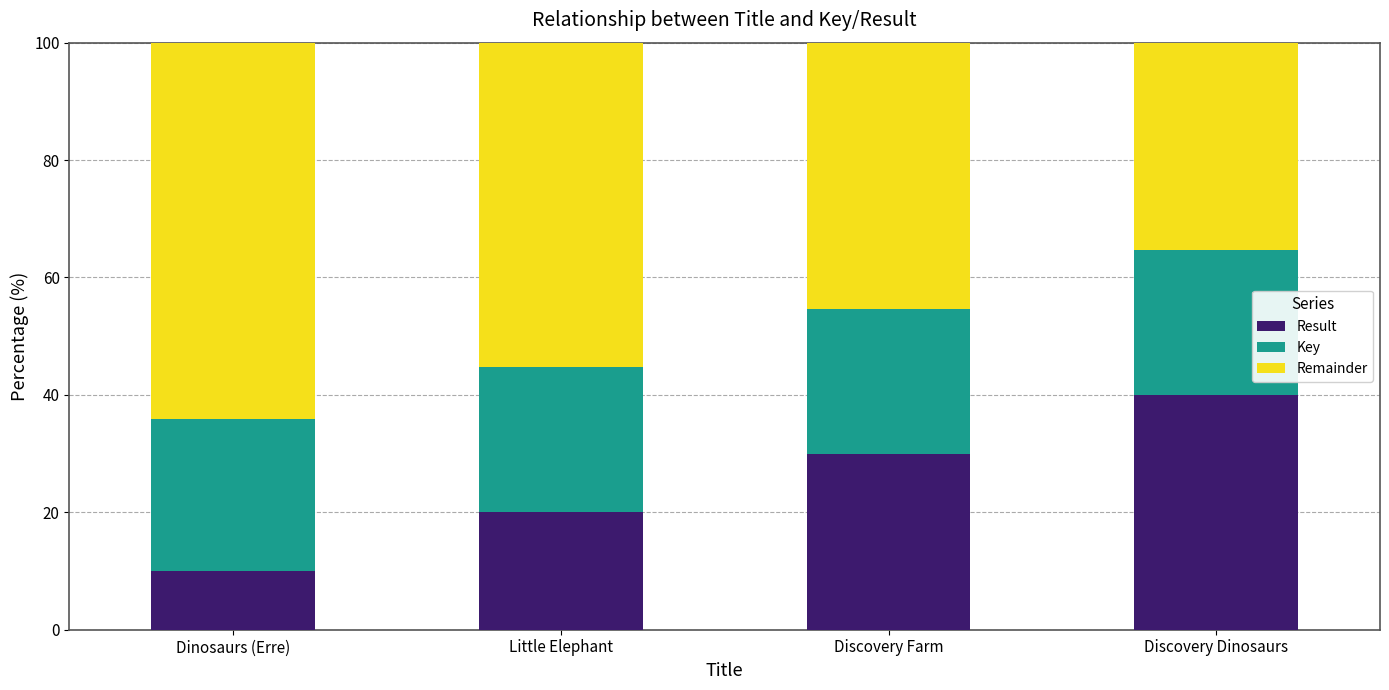

Rank the categories by Result value from highest to lowest.

Discovery Dinosaurs, Discovery Farm, Little Elephant, Dinosaurs (Erre)